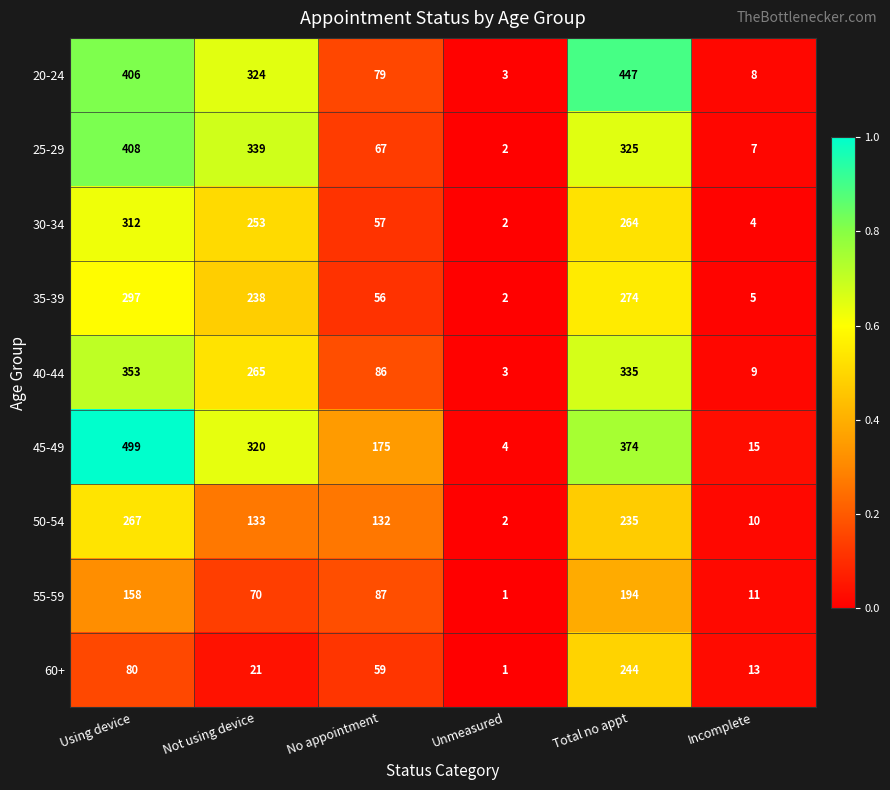

Rank the series at Not using device from lowest to highest value.

60+, 55-59, 50-54, 35-39, 30-34, 40-44, 45-49, 20-24, 25-29